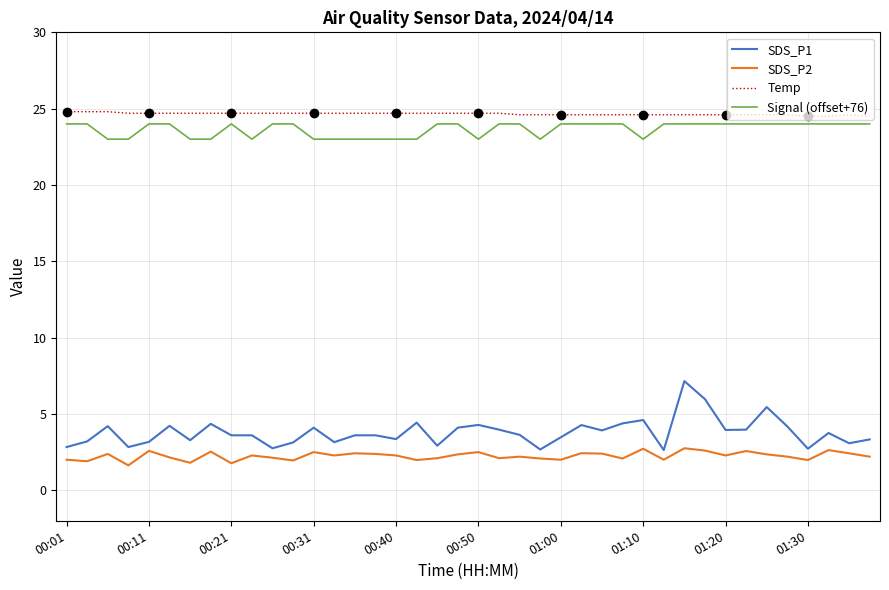

Is it true that Temp equals 10.3 at 37?

False